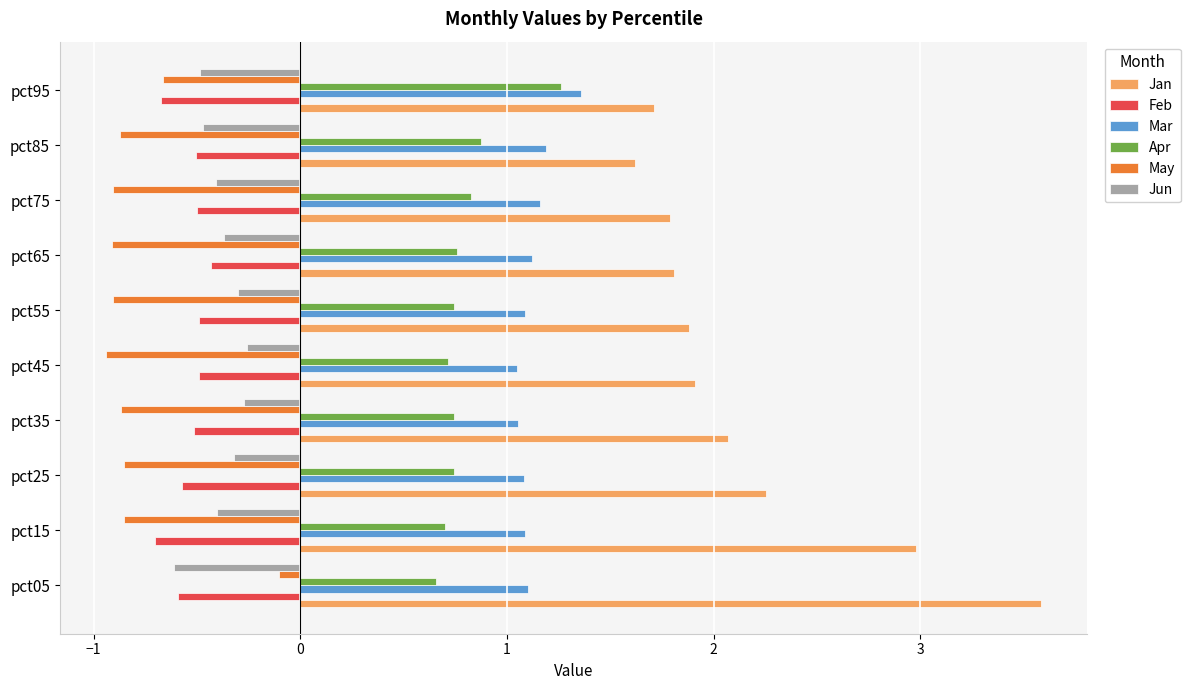

Read the Jun value at pct95.

-0.5